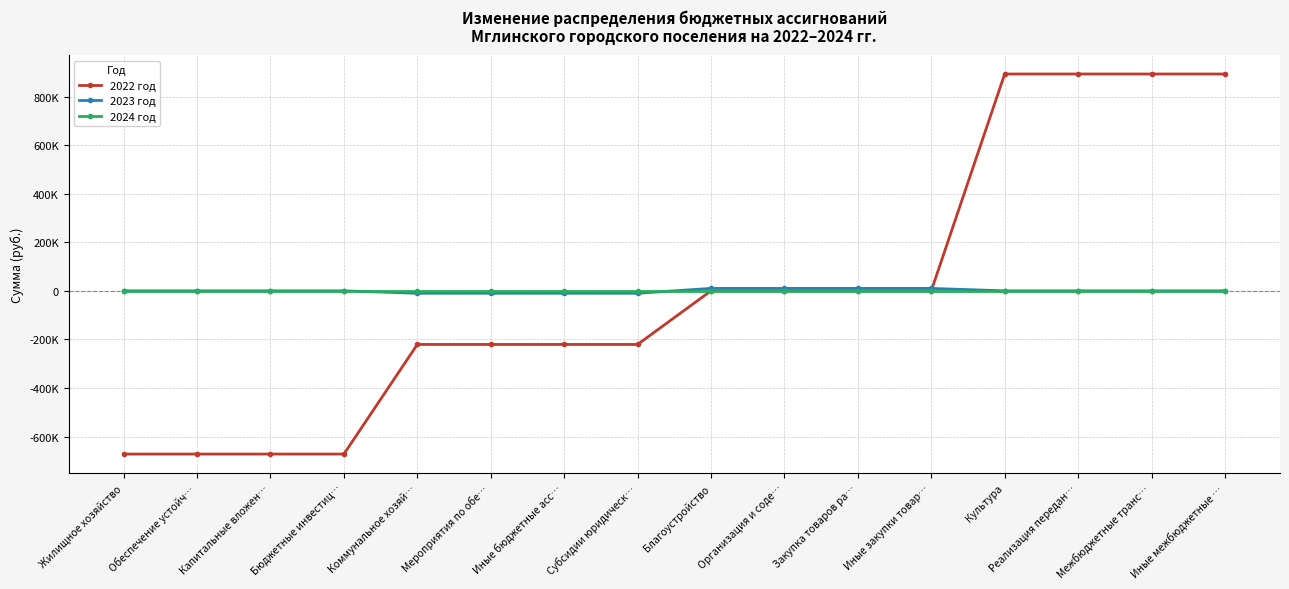

Is it true that 2023 год equals 0.0 at Бюджетные инвестиц…?

True